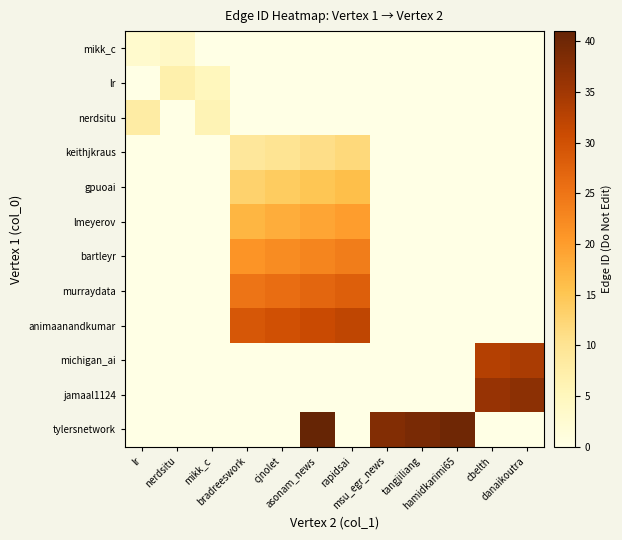

Count the number of categories in the chart.

12